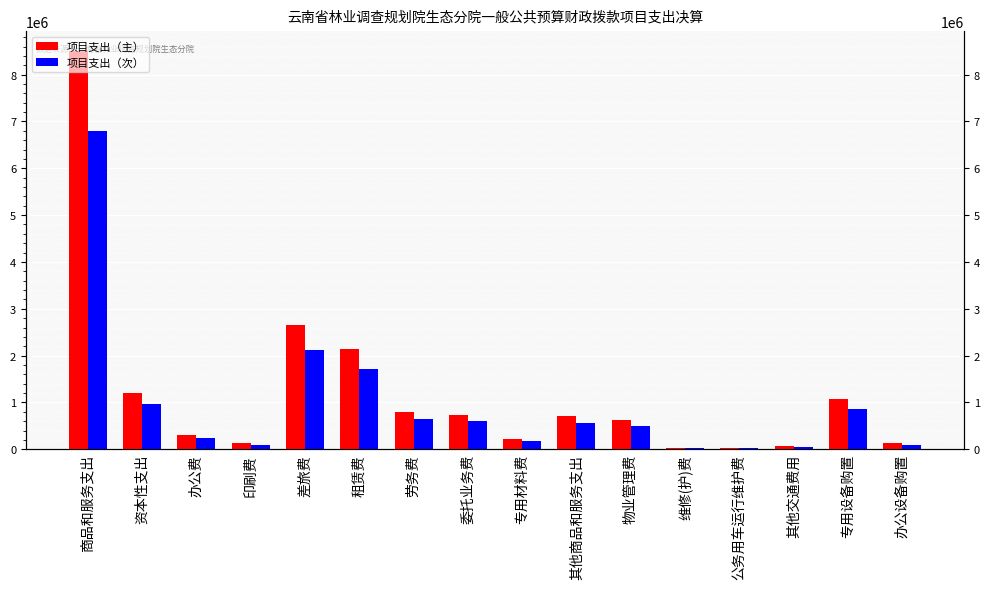

What value does the 项目支出（次） series have at 资本性支出?

961892.0